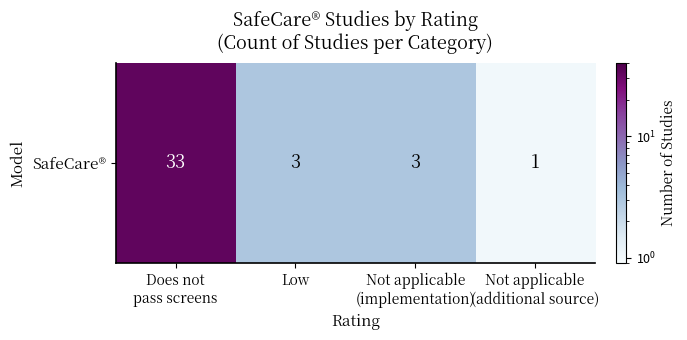

Rank the categories by value from highest to lowest.

Does not
pass screens, Low, Not applicable
(implementation), Not applicable
(additional source)